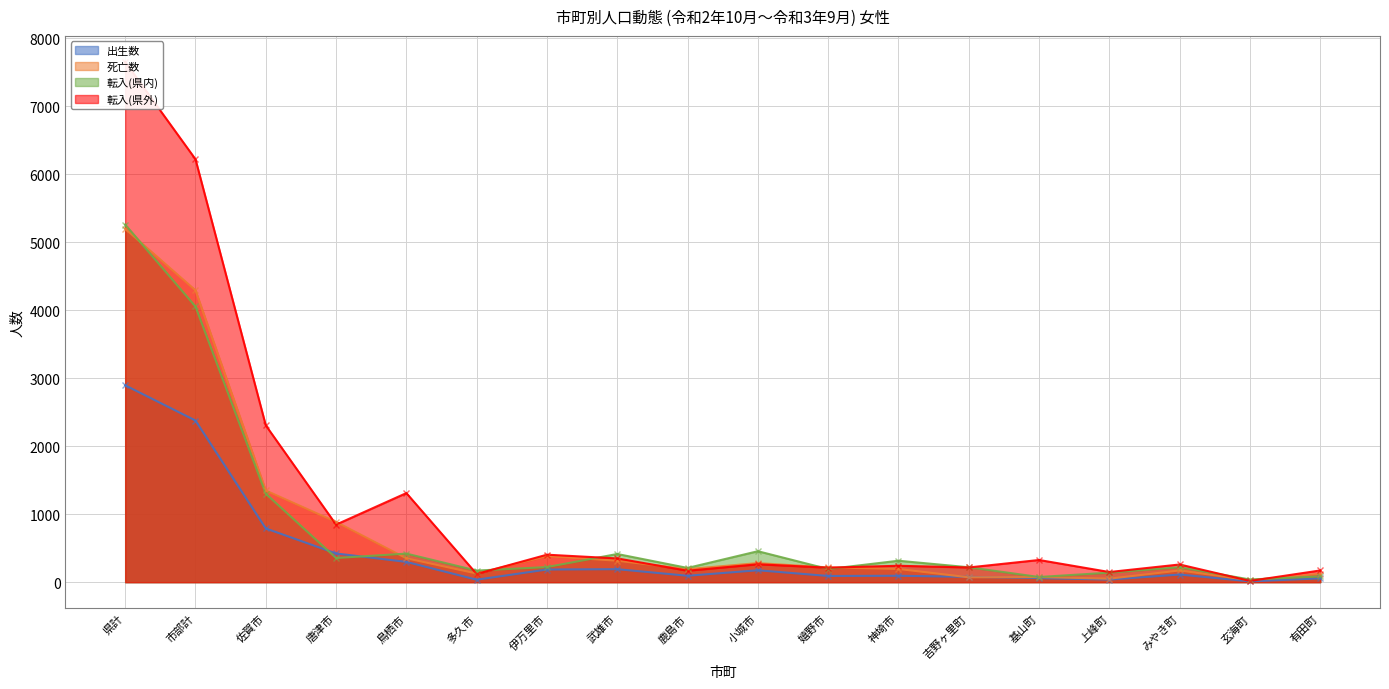

At which category does the chart reach its peak across all series?

県計